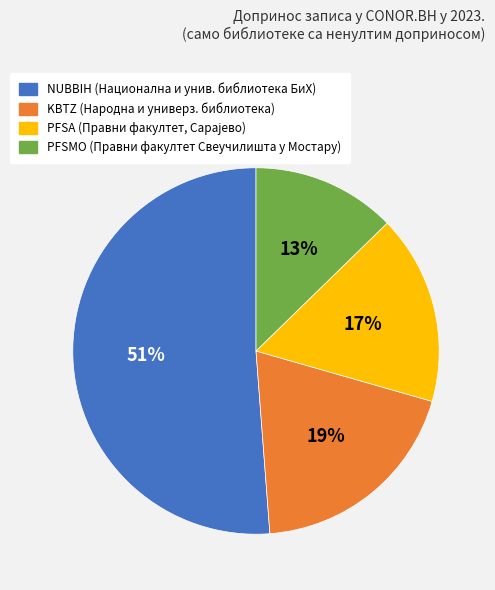

What is the ratio of the value at PFSMO to the value at KBTZ?

0.7